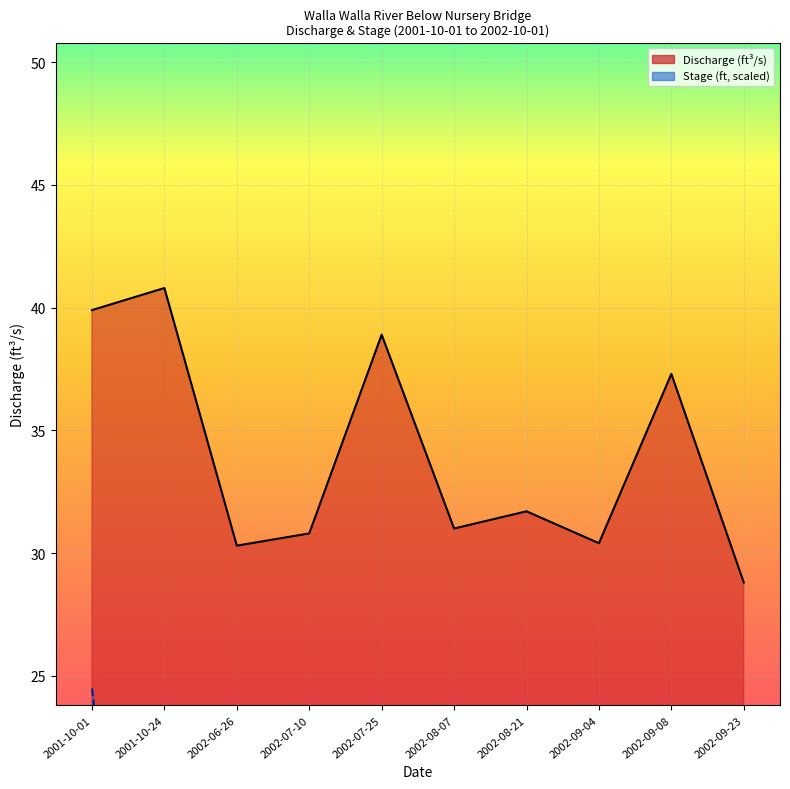

How many lines are shown in the chart?

2